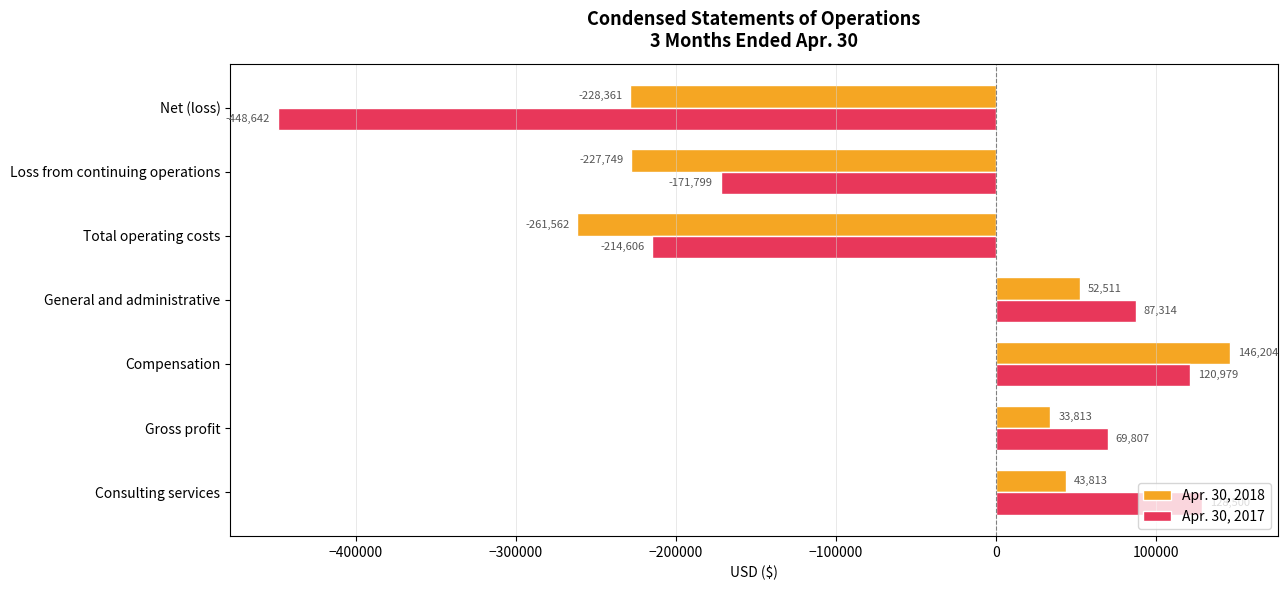

Which category has the lowest value in the Apr. 30, 2018 series?

Total operating costs